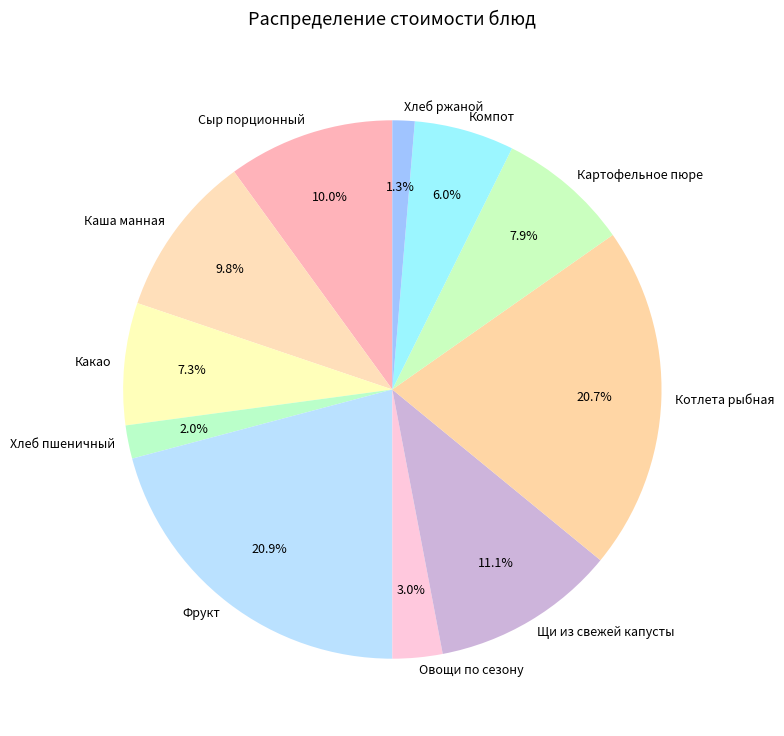

Which category has the smallest portion of the pie?

Хлеб ржаной